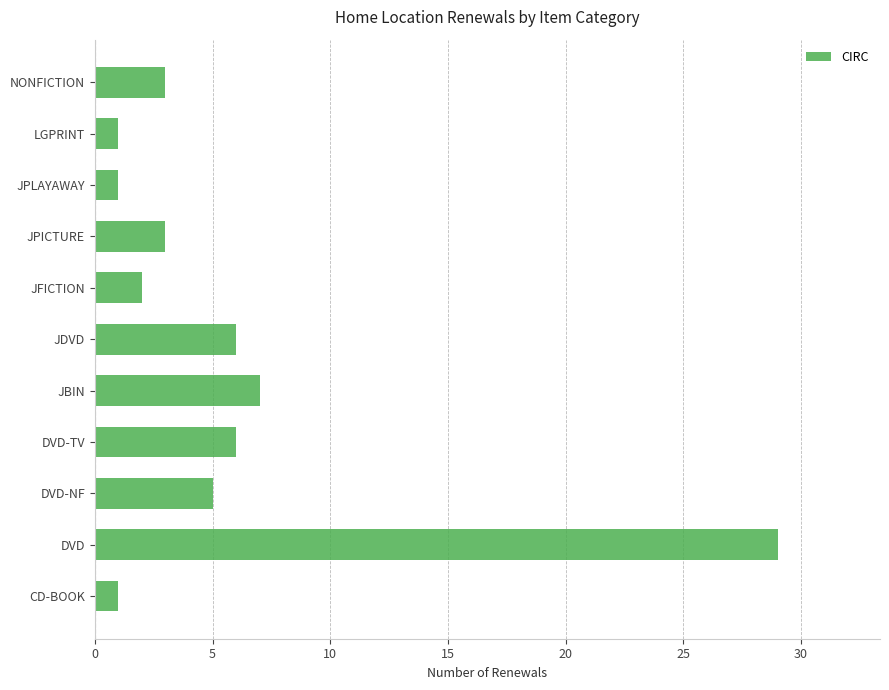

The chart shows a value of 9 at DVD-NF. True or false?

False